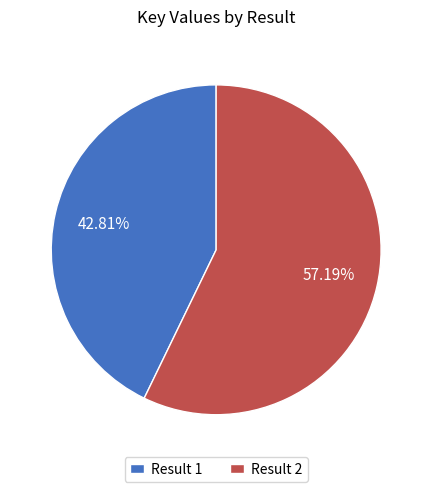

What percentage is NOT represented by Result 1?

57.2%